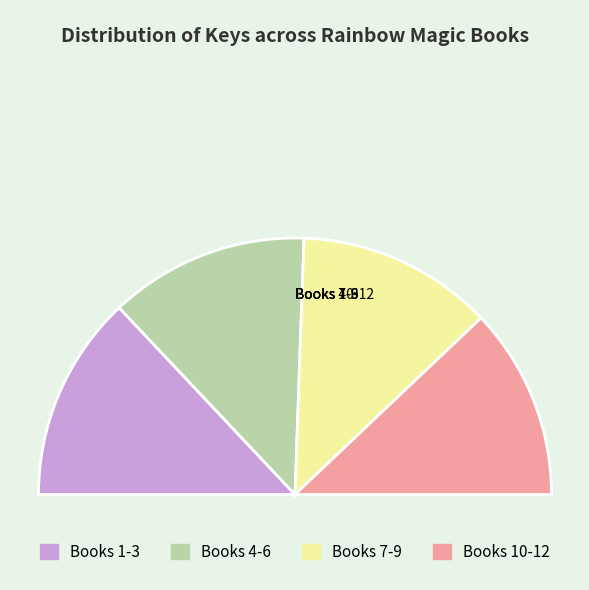

Which category has the smallest portion of the pie?

12